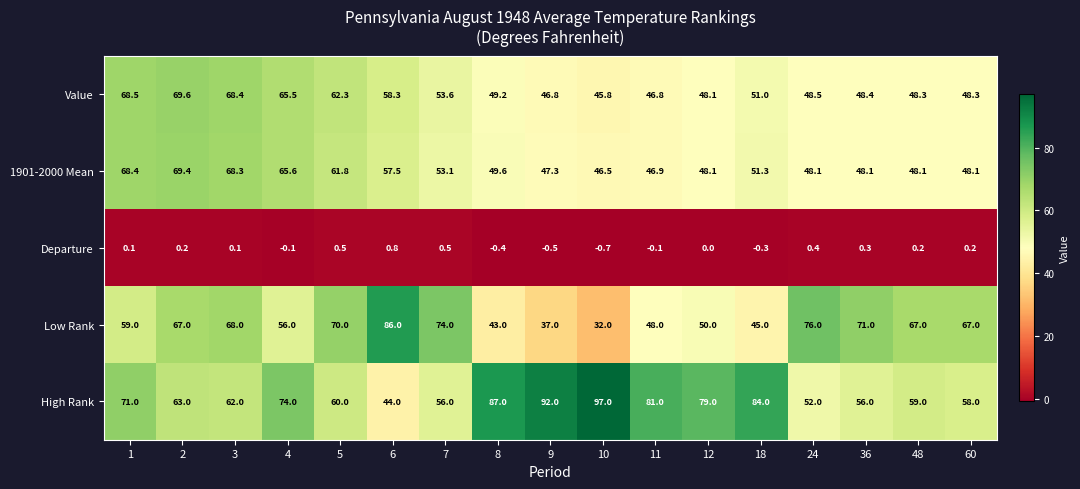

At how many categories does at least one series exceed 64?

17